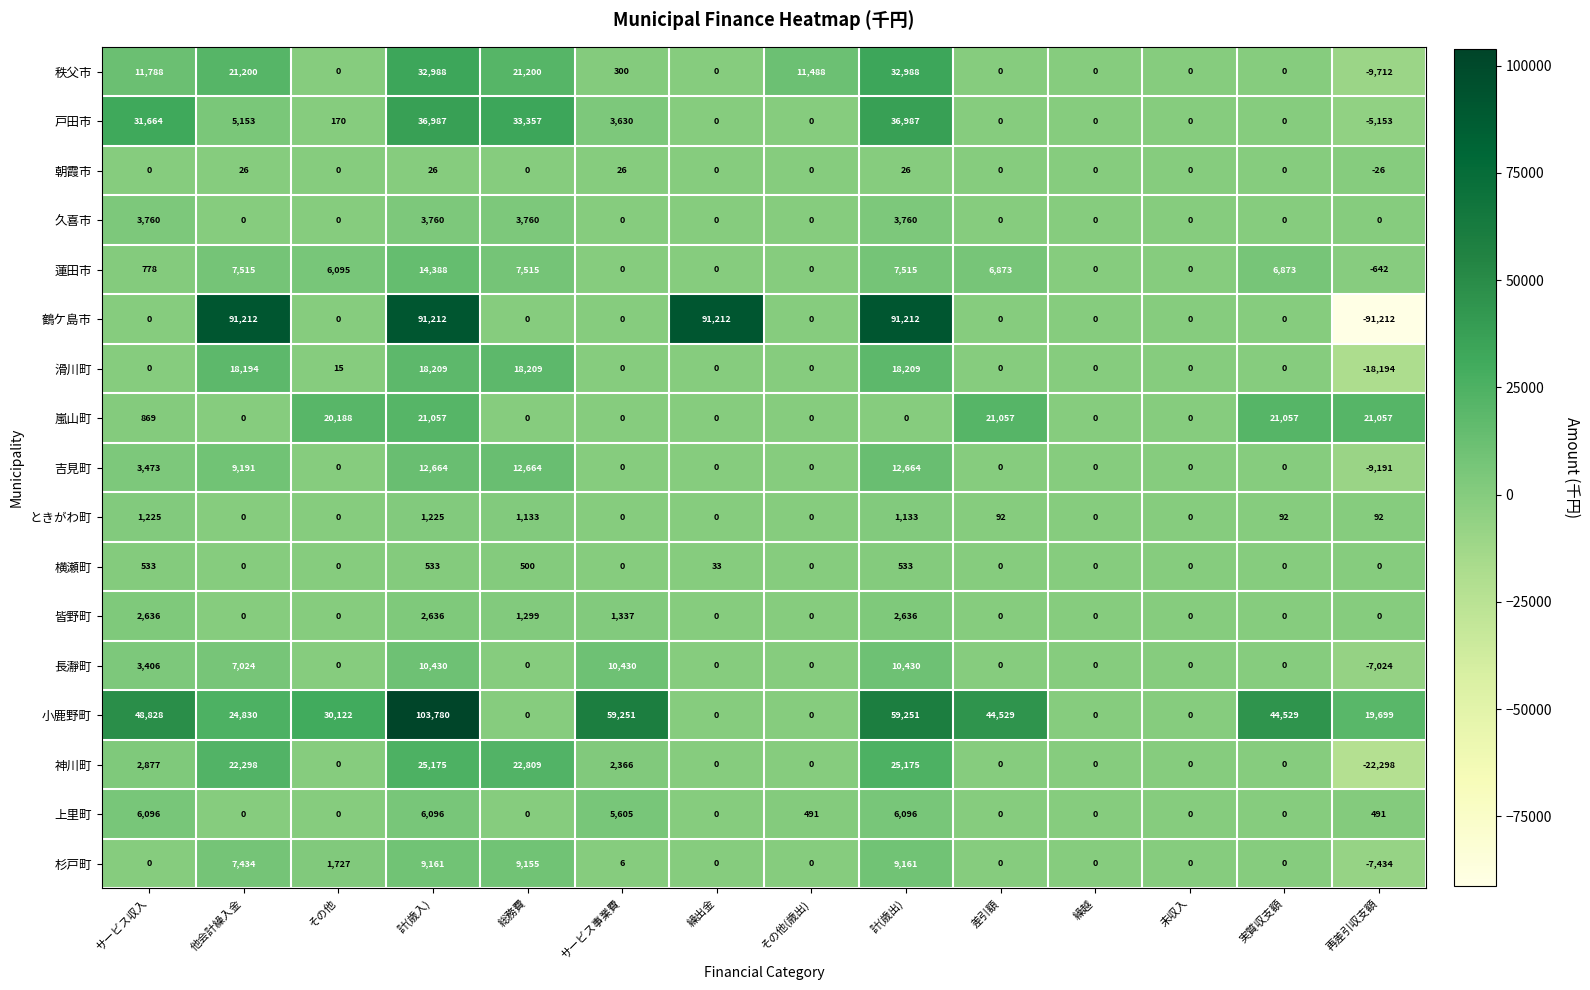

How many values in 嵐山町 are above zero?

6